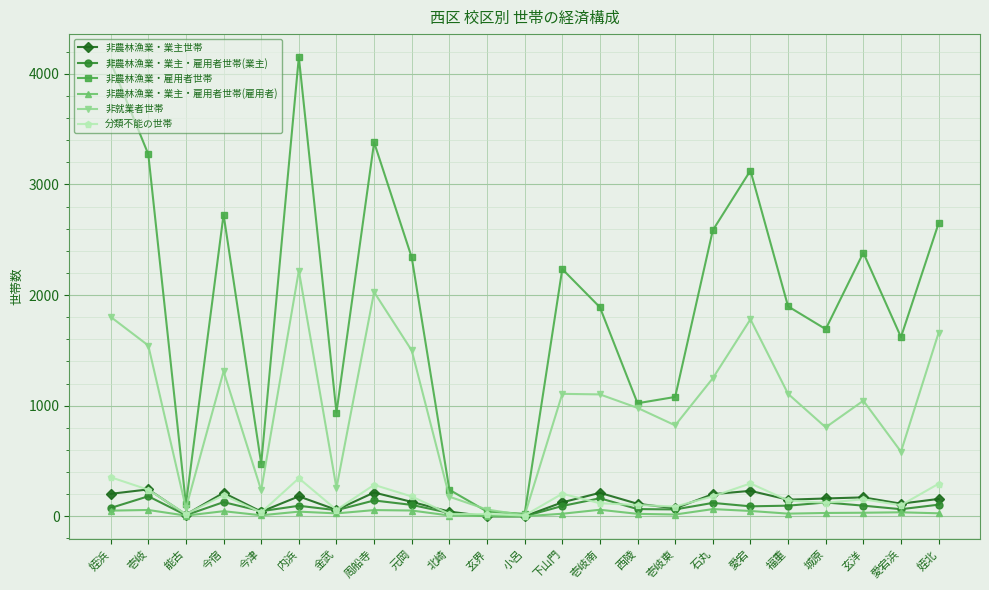

The 分類不能の世帯 series shows 353 at 姪浜. True or false?

True